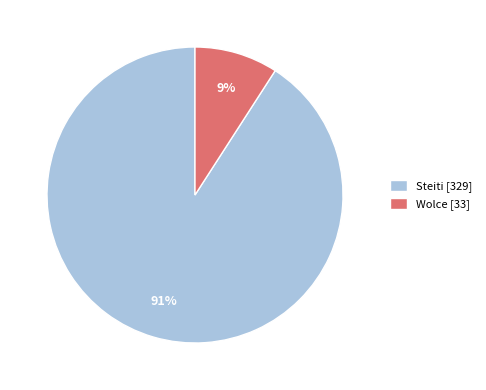

Which category has the smallest portion of the pie?

Wolce